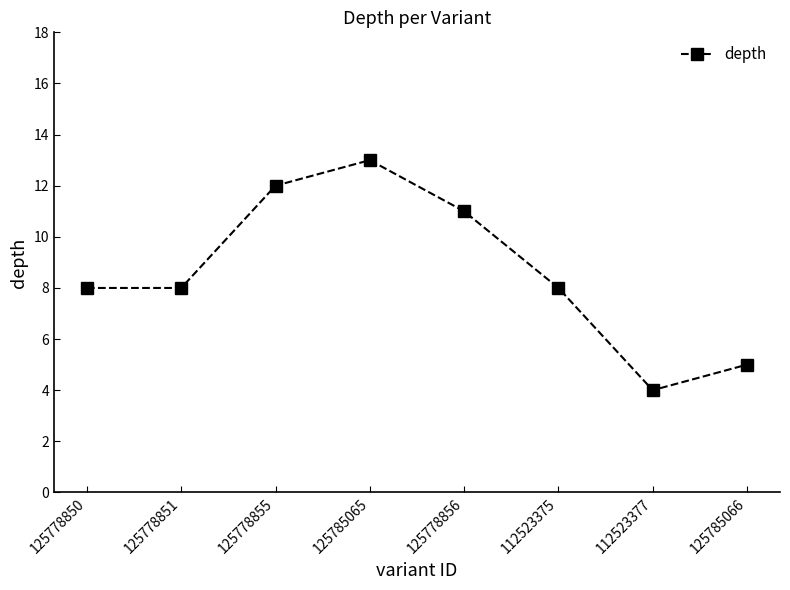

What is the difference between the second highest and second lowest values?

7